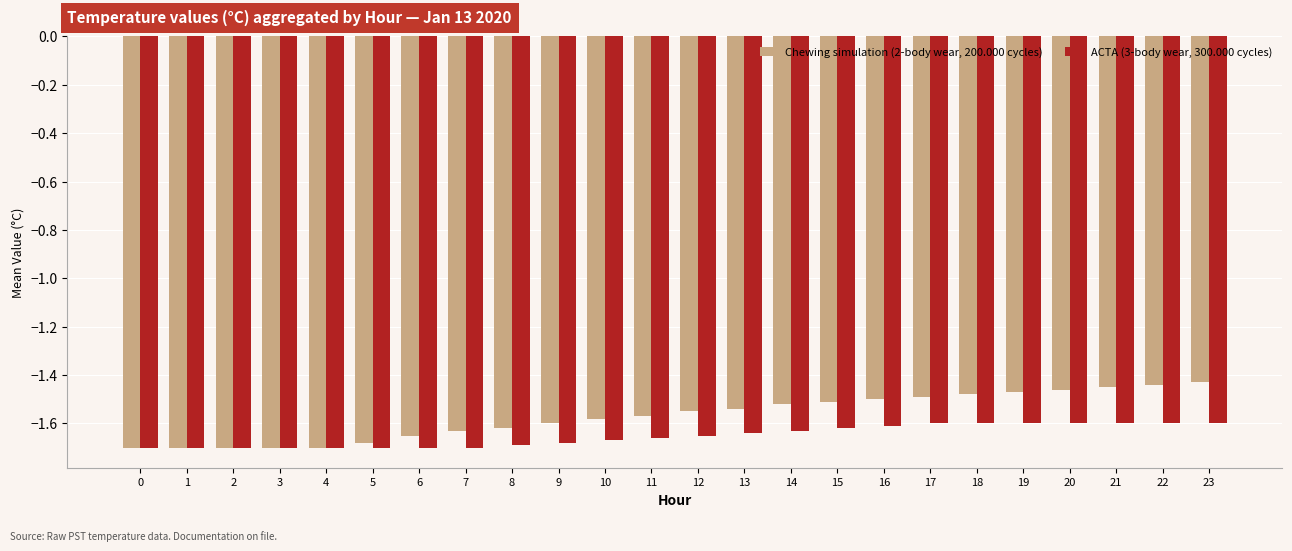

Rank the series by their maximum value, from highest to lowest.

Chewing simulation (2-body wear, 200.000 cycles), ACTA (3-body wear, 300.000 cycles)